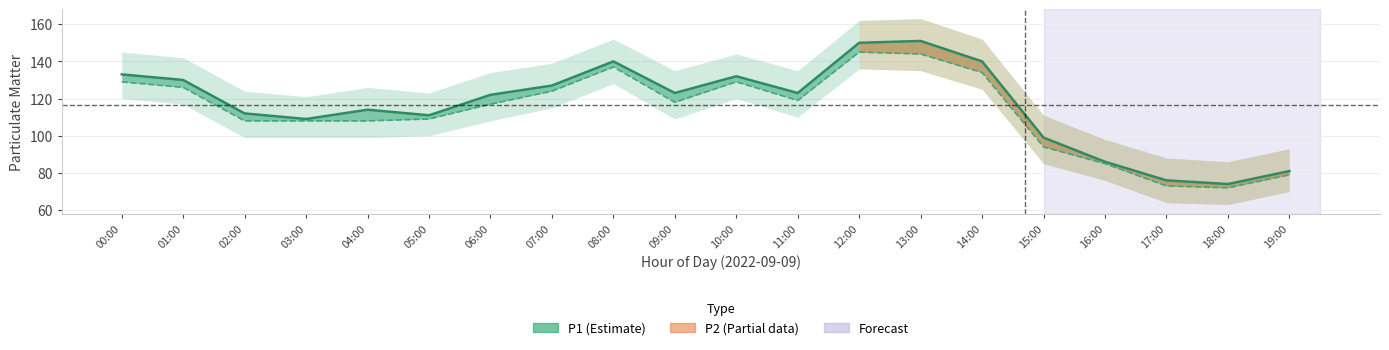

Between 08:00 and 14:00, which is larger?

08:00